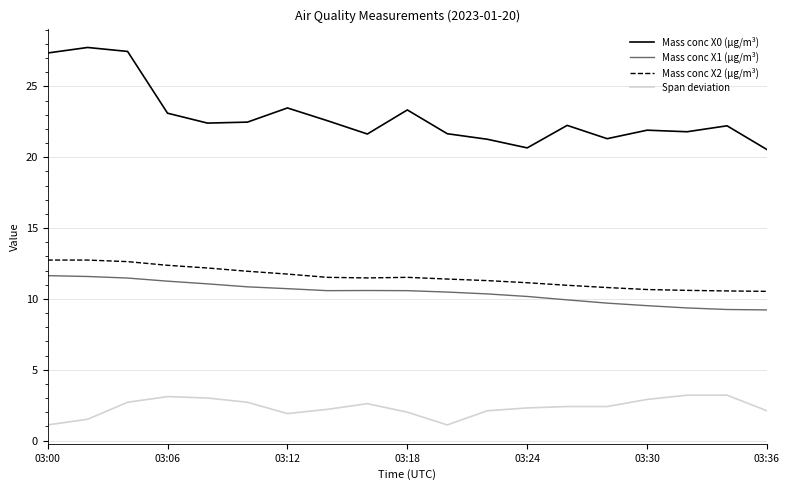

True or false: Mass conc X0 (μg/m³) and Mass conc X2 (μg/m³) cross at least once.

False